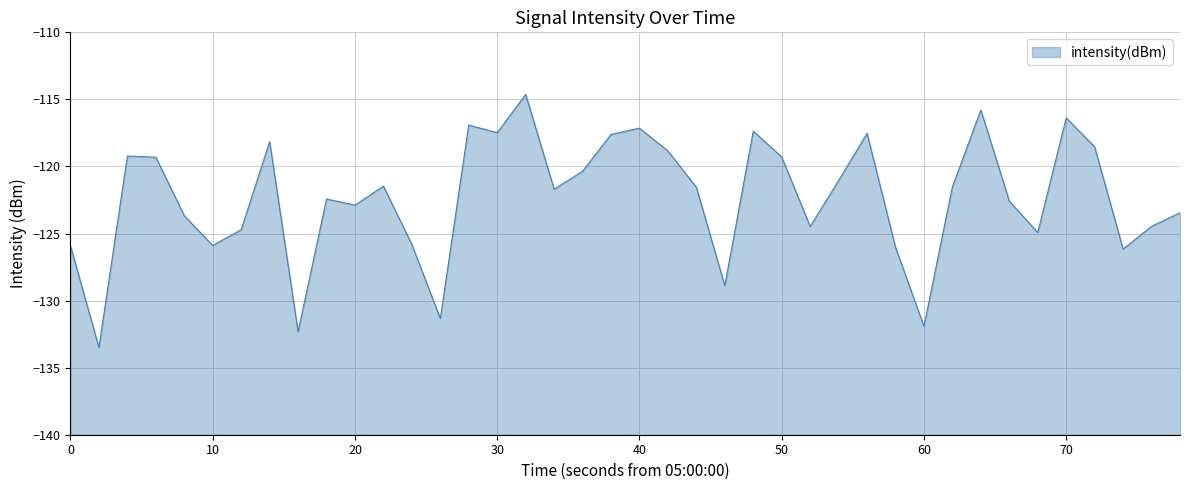

What is the minimum value shown in the chart?

-133.5